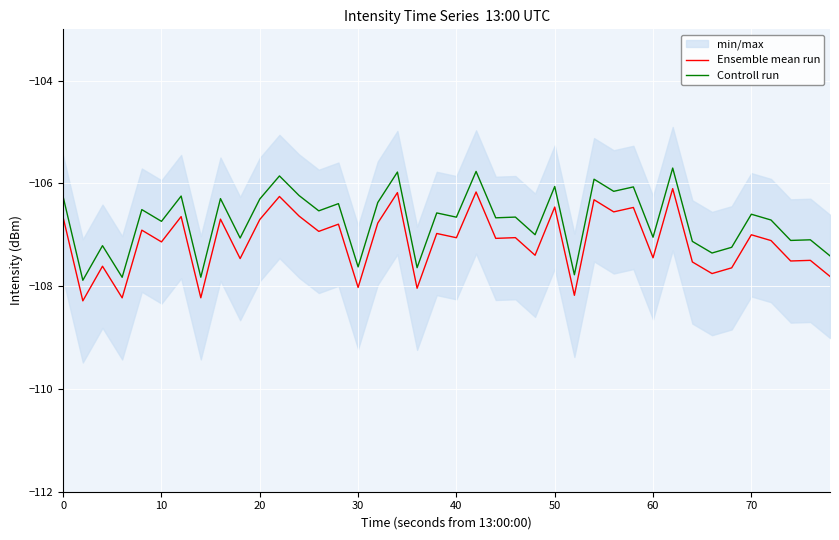

True or false: Ensemble mean run and Controll run cross at least once.

False